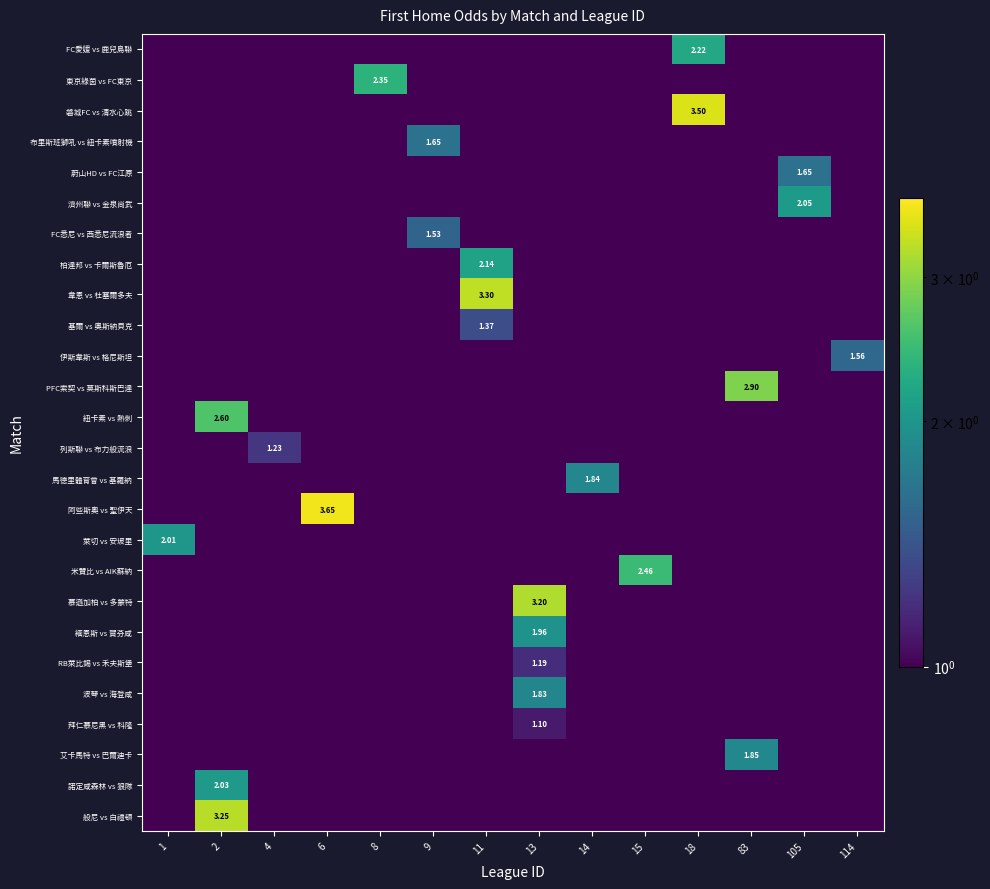

At which category is the sum across all series the highest?

13